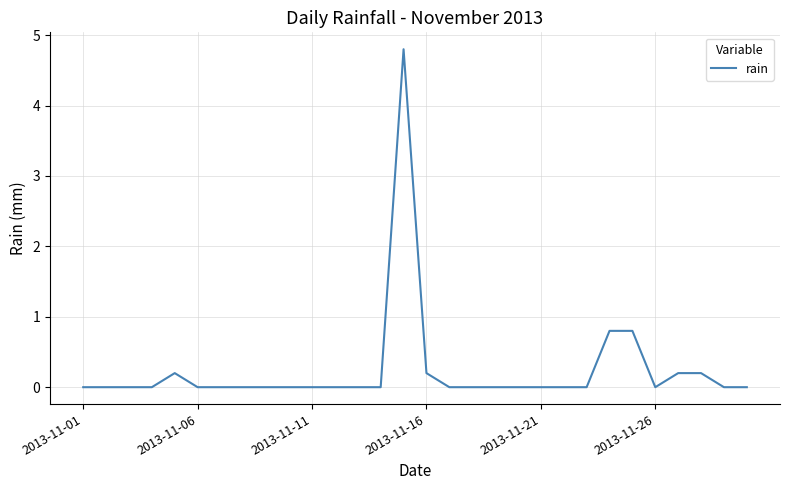

What is the greatest value displayed?

4.8